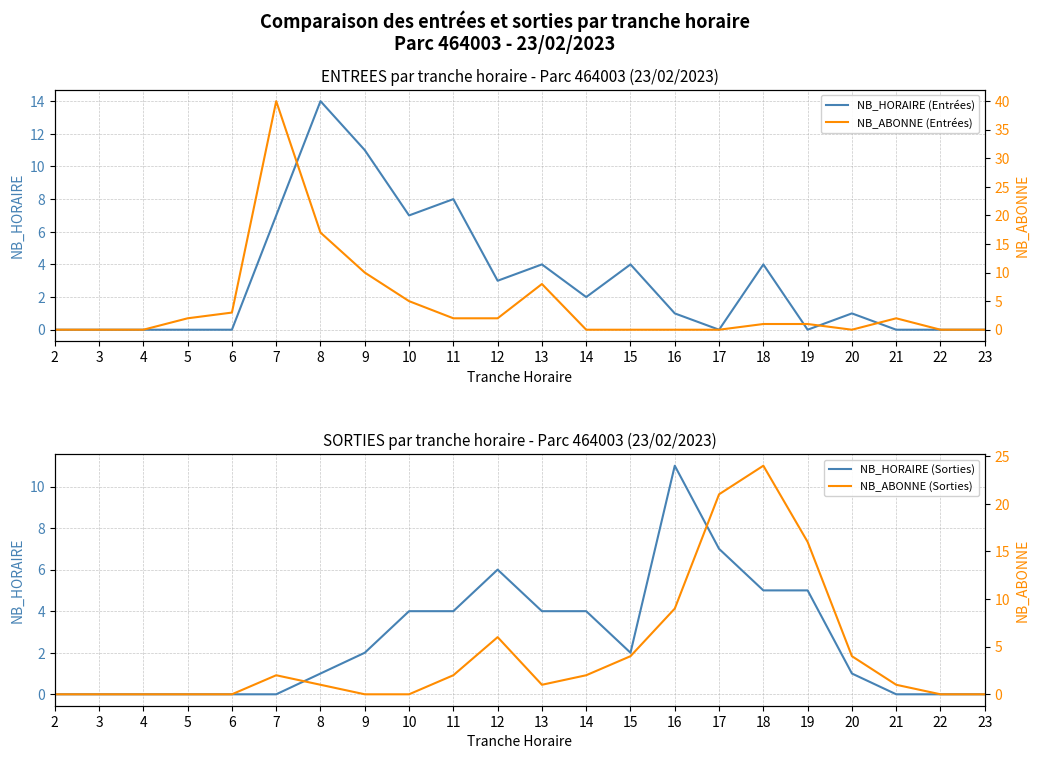

What is the difference between the highest and lowest values at 6?

3